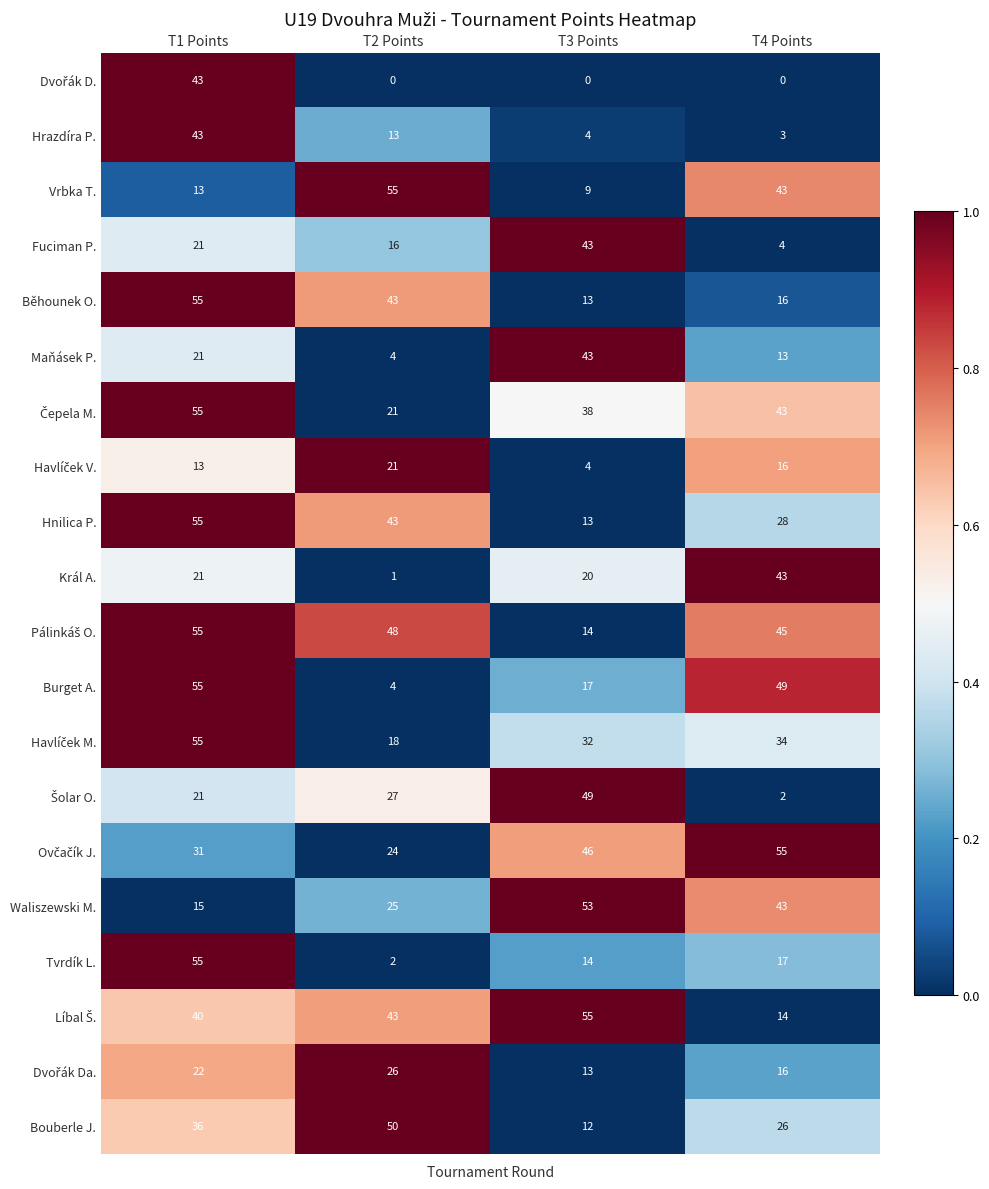

Is it true that Hrazdíra P. equals 11 at T1 Points?

False